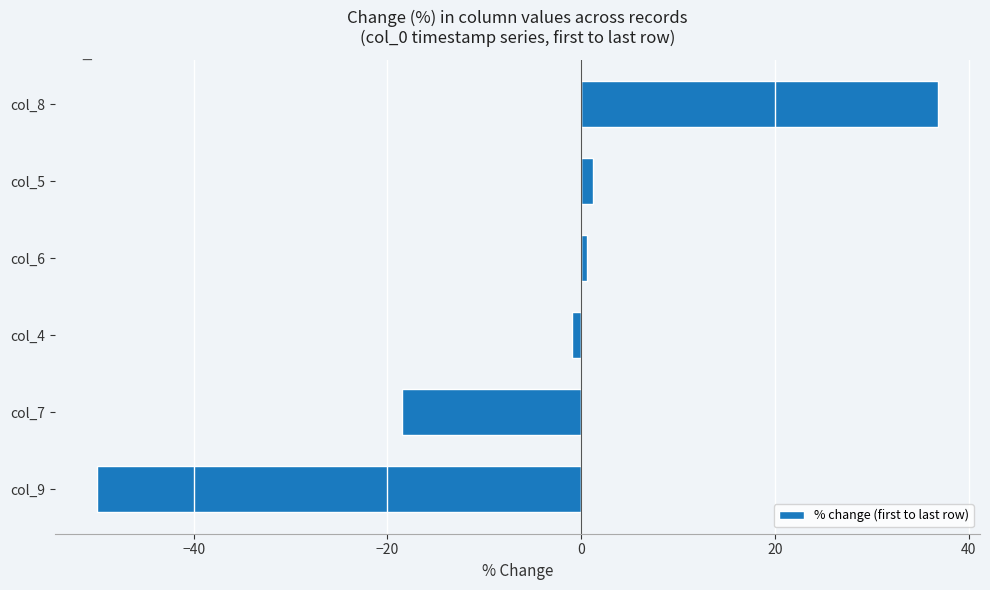

How many values are below 0?

3